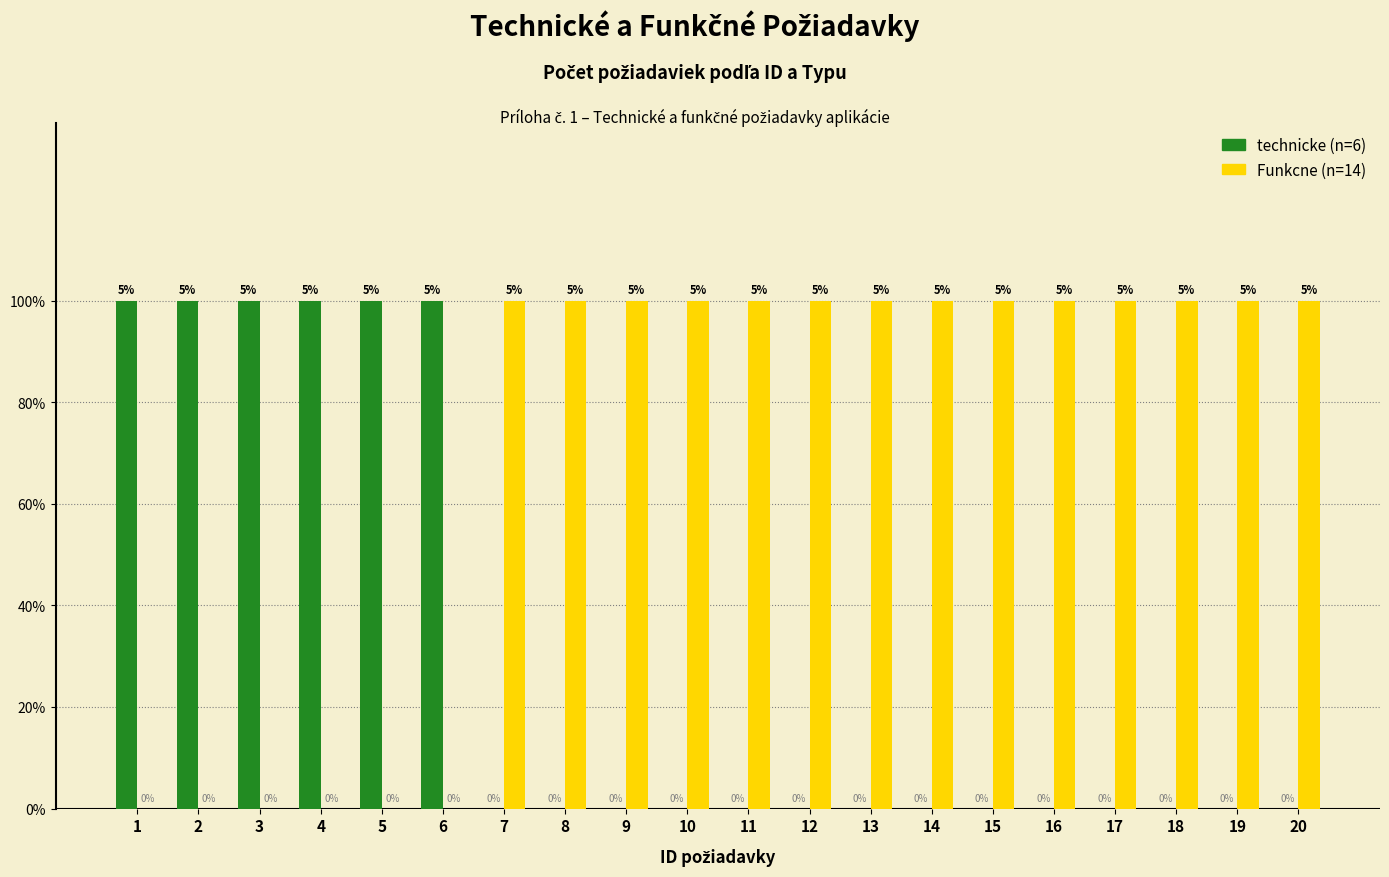

Are the bars horizontal?

No